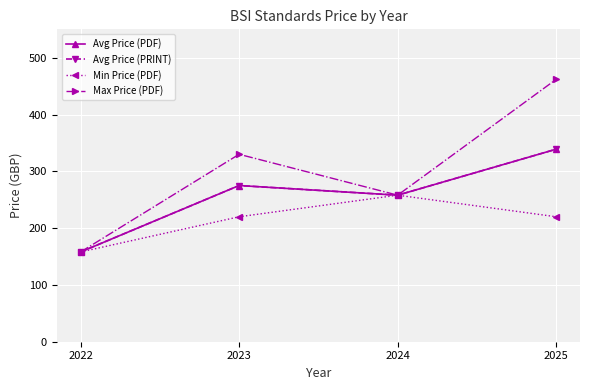

True or false: Min Price (PDF) has more than 0 points higher than both neighbors.

True